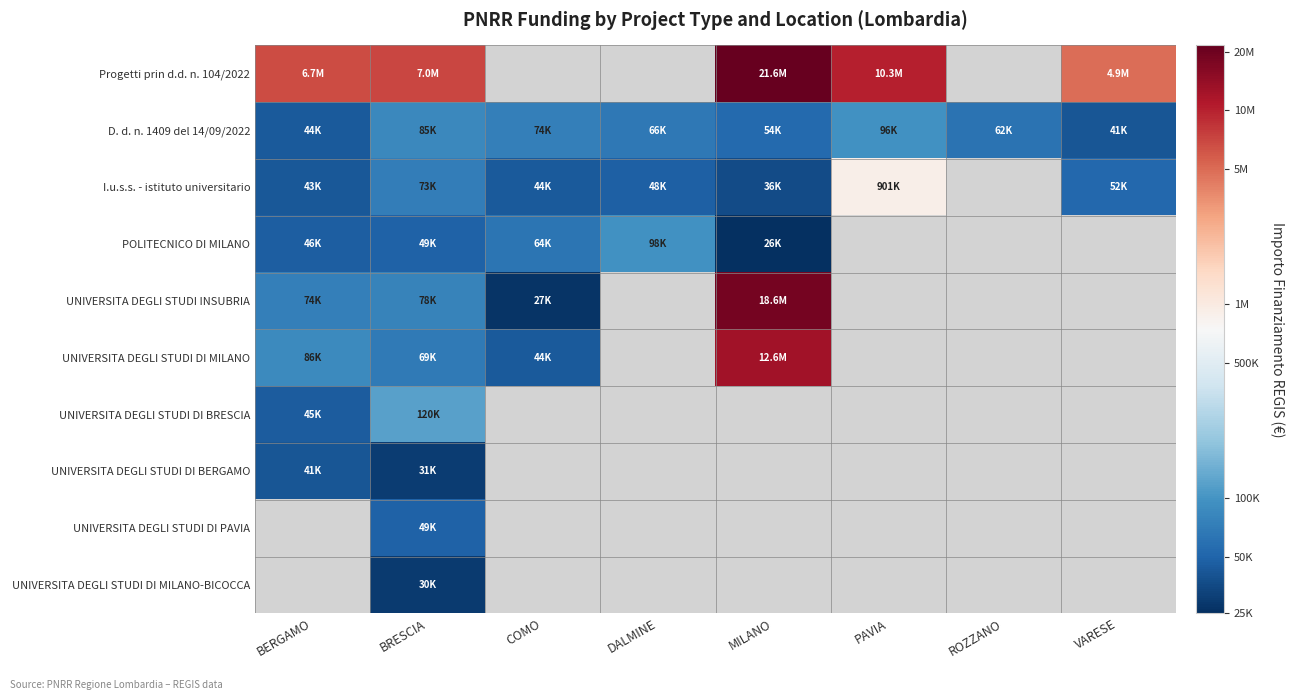

Is the value of UNIVERSITA DEGLI STUDI DI PAVIA at DALMINE greater than the value of I.u.s.s. - istituto universitario at DALMINE?

No